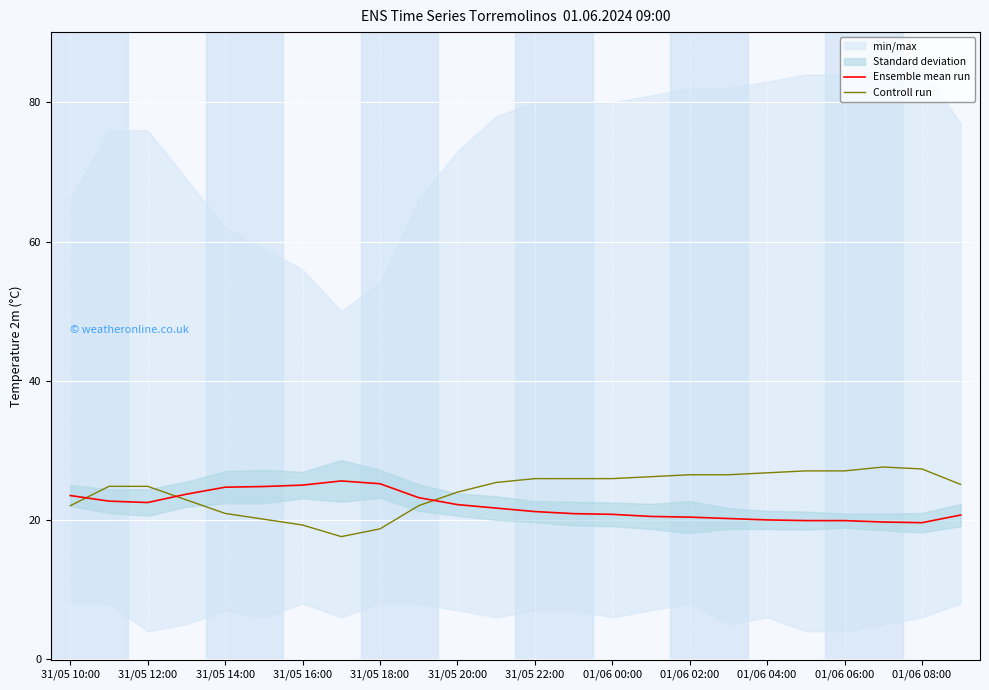

How many categories are shown in the chart?

24